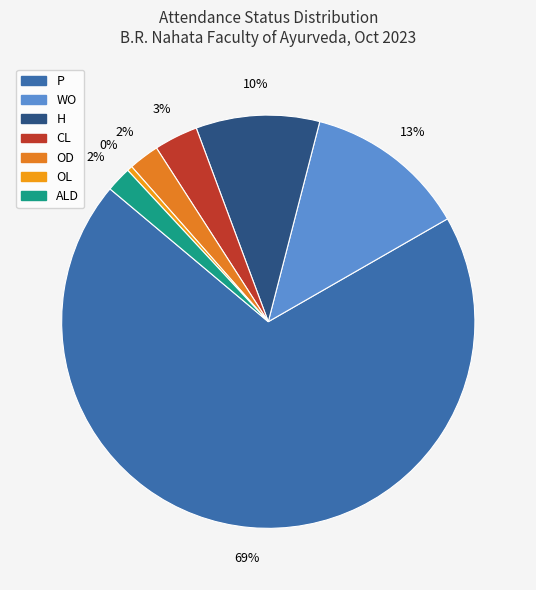

How many slices are in this pie chart?

7